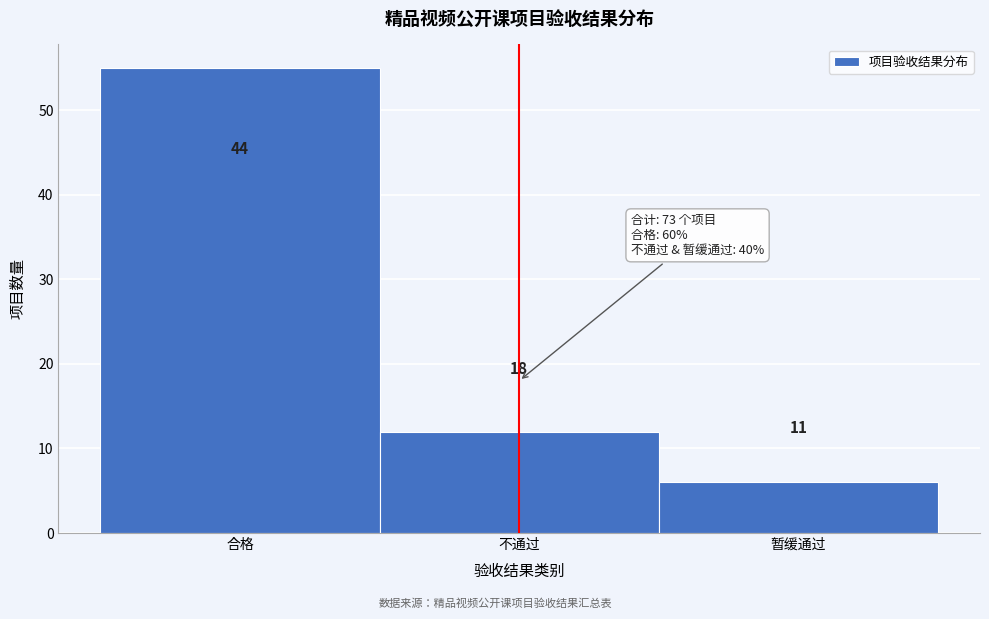

Are the bars horizontal?

No